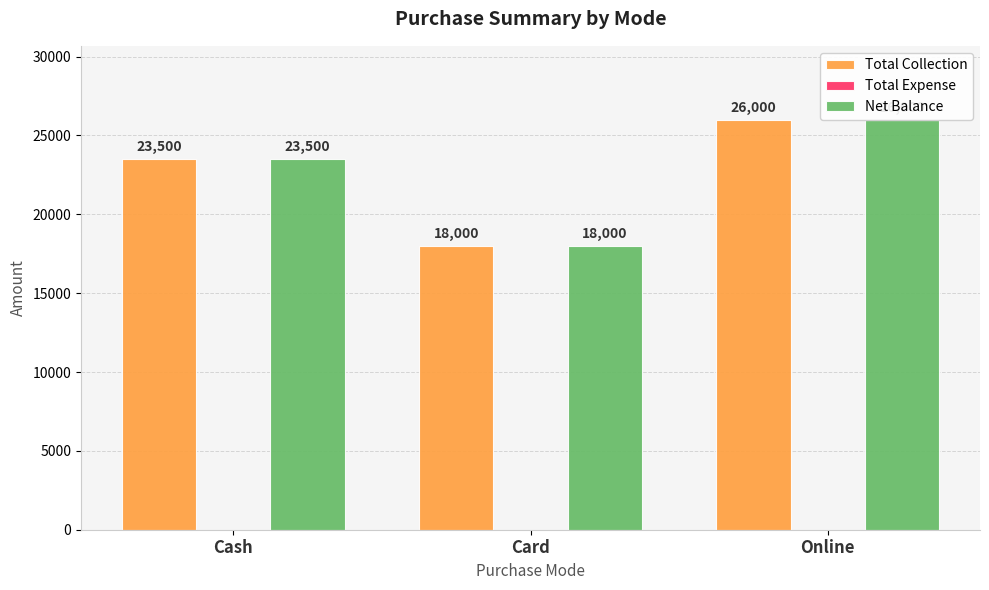

Which has a higher value, Card or Online?

Online